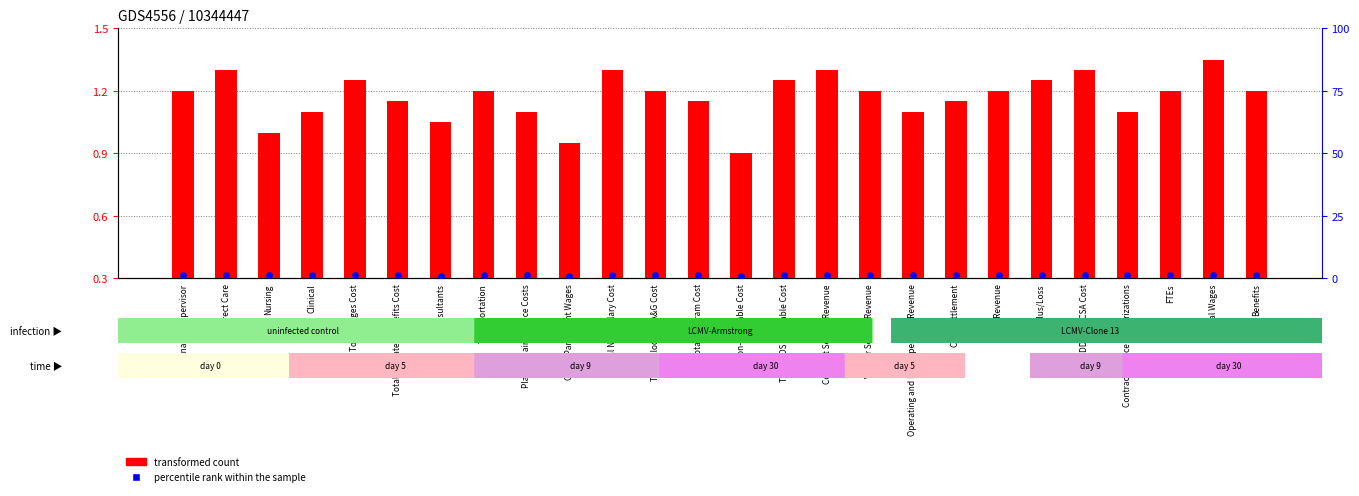

Which series reaches the maximum Y coordinate?

percentile rank within the sample